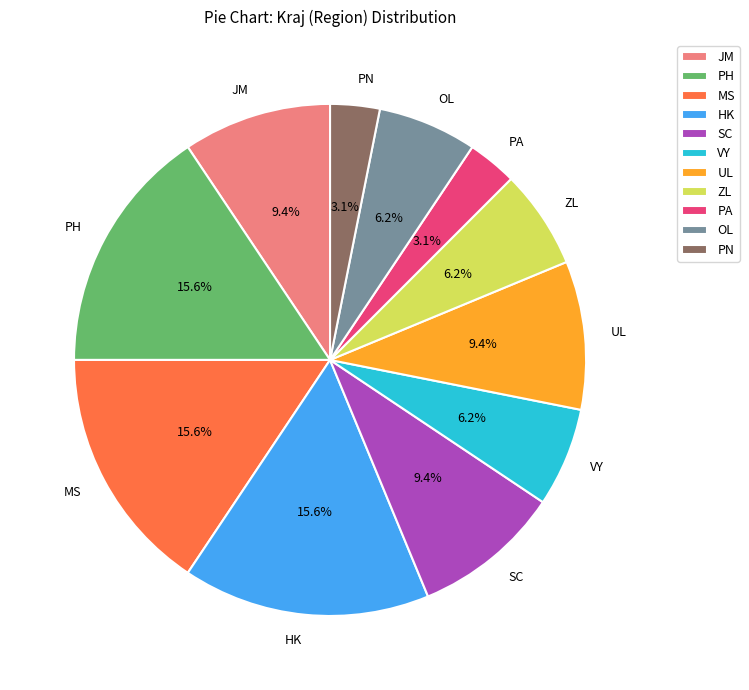

Is there a majority slice in this chart?

No